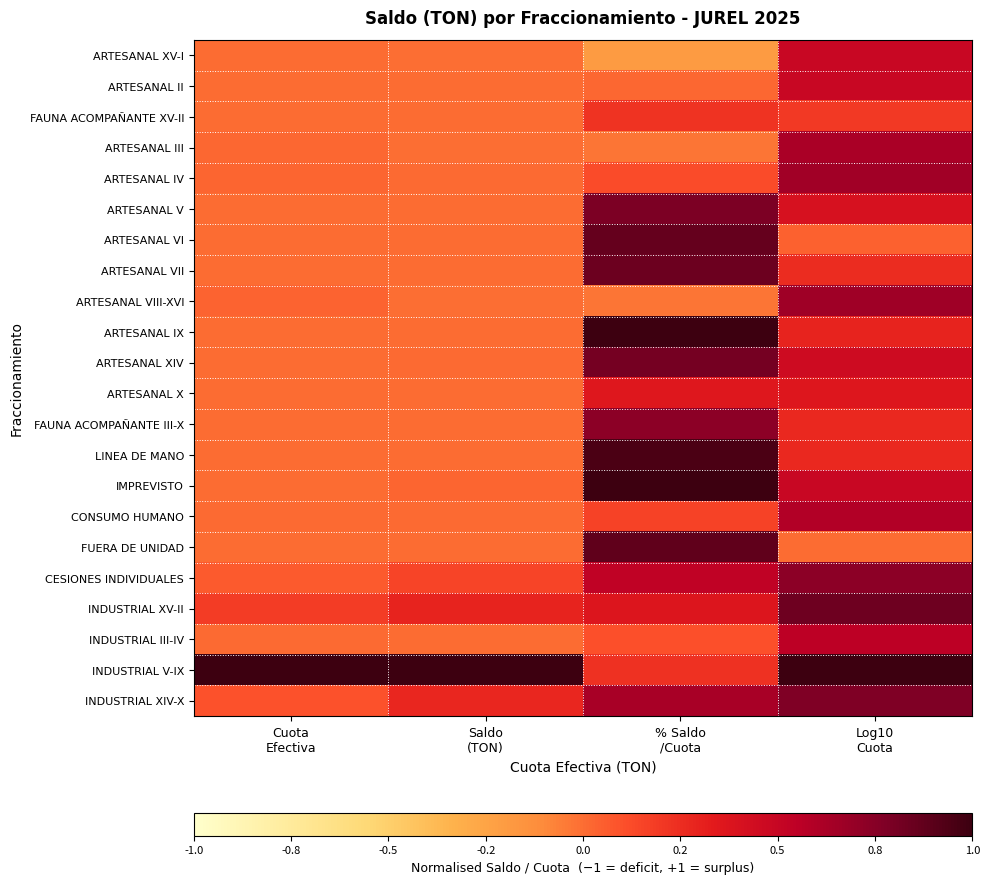

At Cuota Efectiva, list the series in order from smallest to largest.

FUERA DE UNIDAD, ARTESANAL VI, FAUNA ACOMPAÑANTE XV-II, ARTESANAL VII, FAUNA ACOMPAÑANTE III-X, LINEA DE MANO, ARTESANAL IX, ARTESANAL X, ARTESANAL V, ARTESANAL XIV, ARTESANAL XV-I, ARTESANAL II, IMPREVISTO, INDUSTRIAL III-IV, CONSUMO HUMANO, ARTESANAL III, ARTESANAL IV, ARTESANAL VIII-XVI, CESIONES INDIVIDUALES, INDUSTRIAL XIV-X, INDUSTRIAL XV-II, INDUSTRIAL V-IX